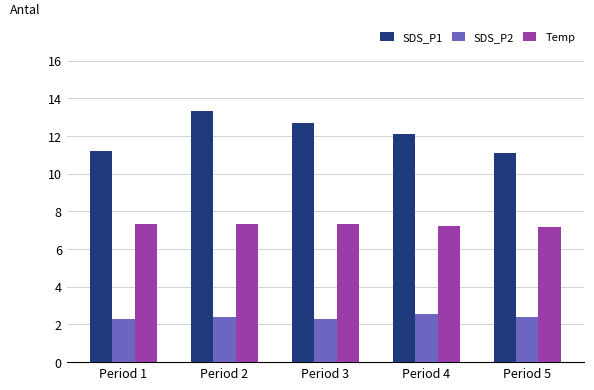

How many series are shown in this chart?

3